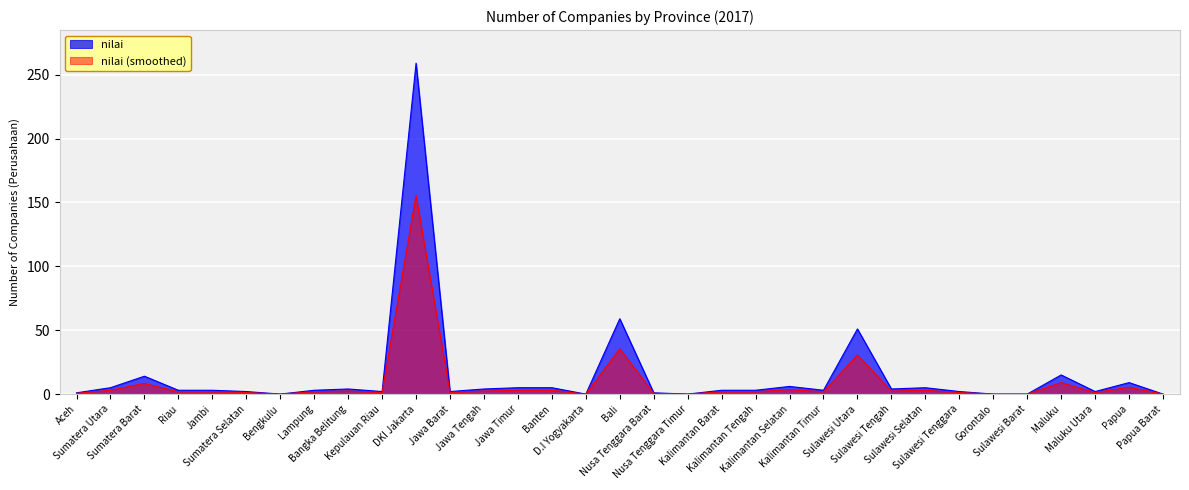

Rank the series by their maximum value, from lowest to highest.

nilai (smoothed), nilai